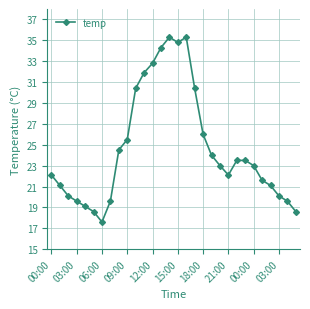

How many interior local valleys (lower than both neighbors) does the data have?

3